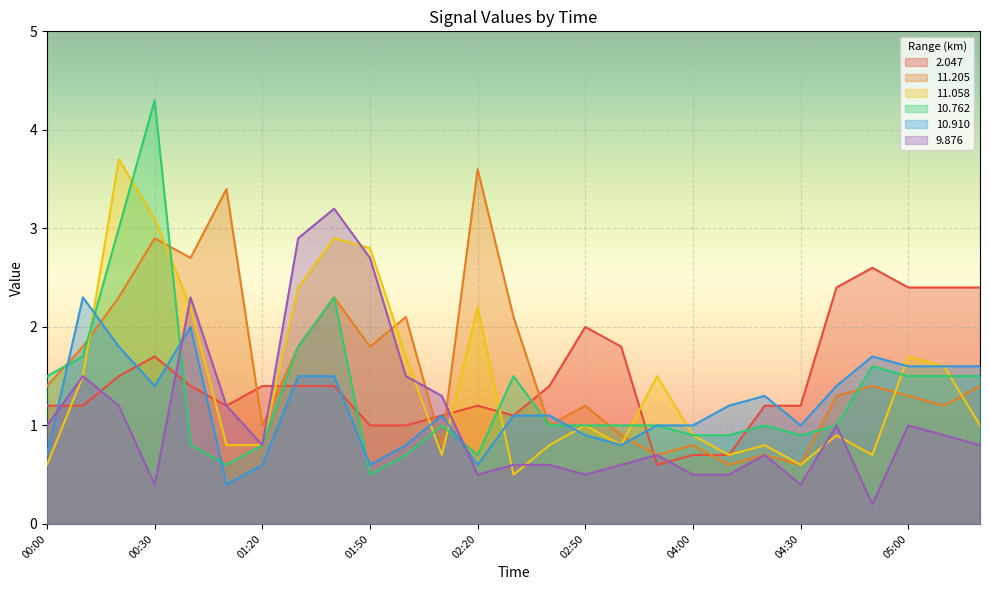

What is the label of the 17th point from the right?

02:00